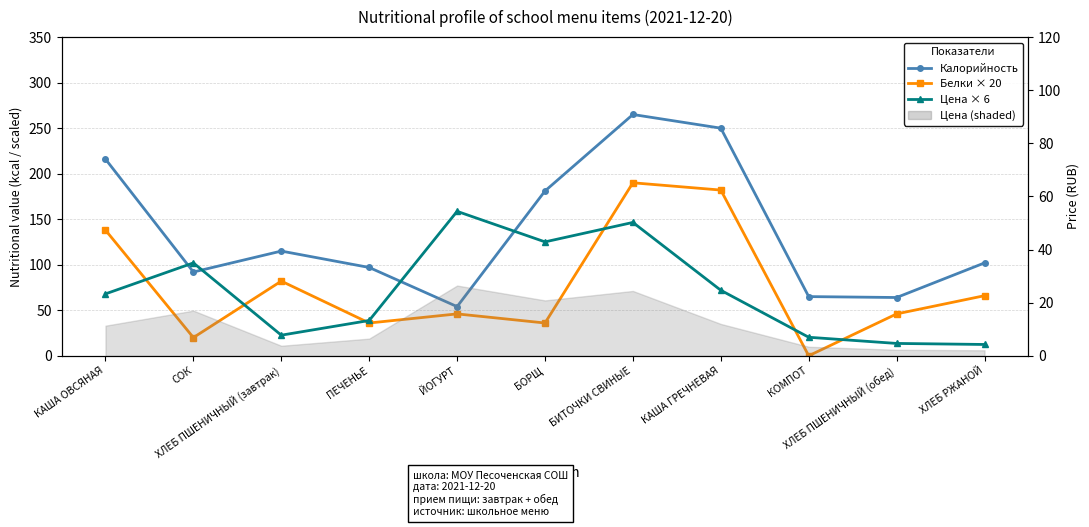

At which category does the chart reach its peak across all series?

БИТОЧКИ СВИНЫЕ